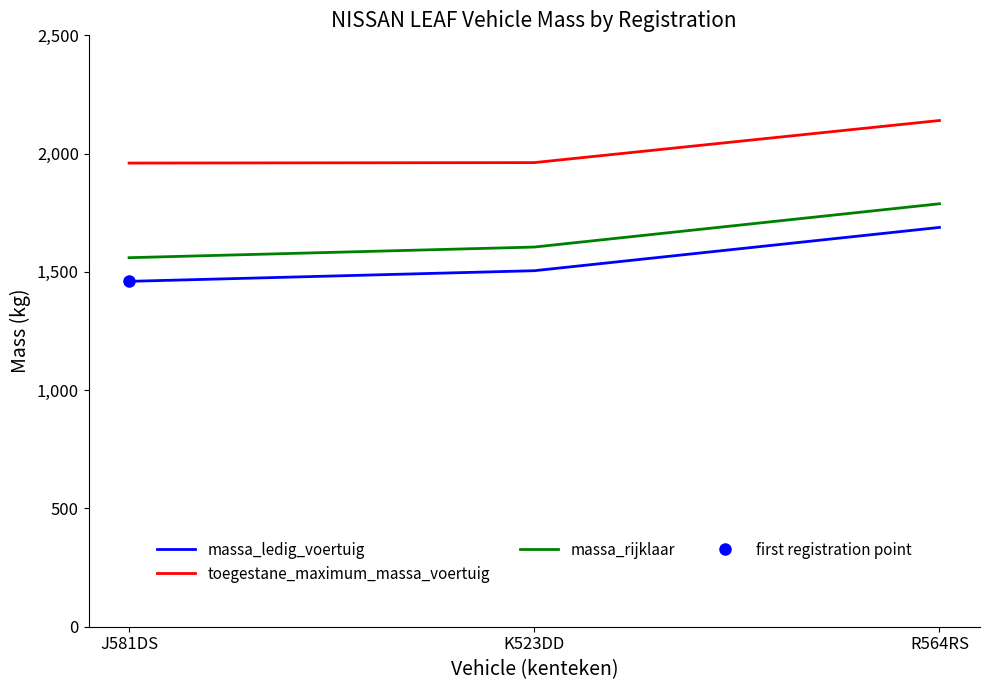

At which category is the sum across all series the highest?

R564RS